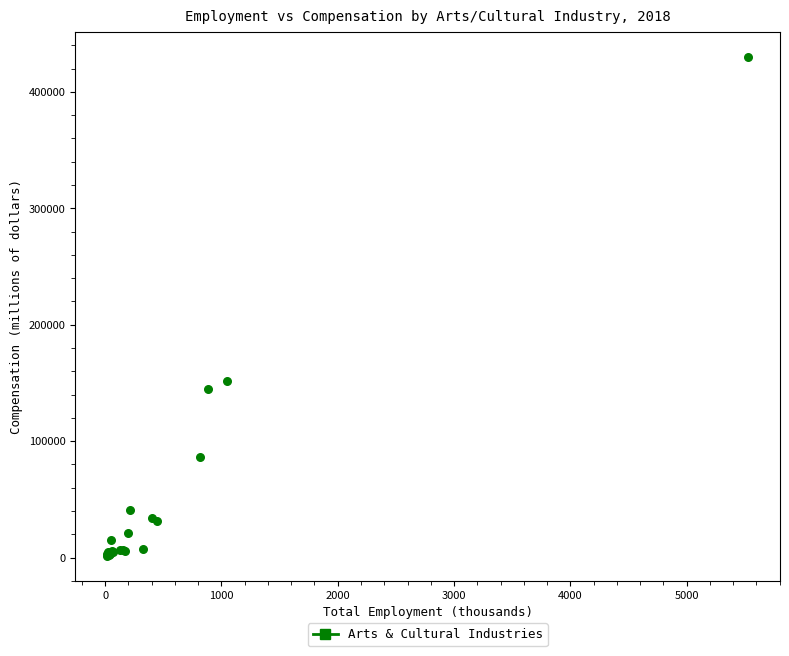

What Y value in the scatter plot is closest to 215792?

151384